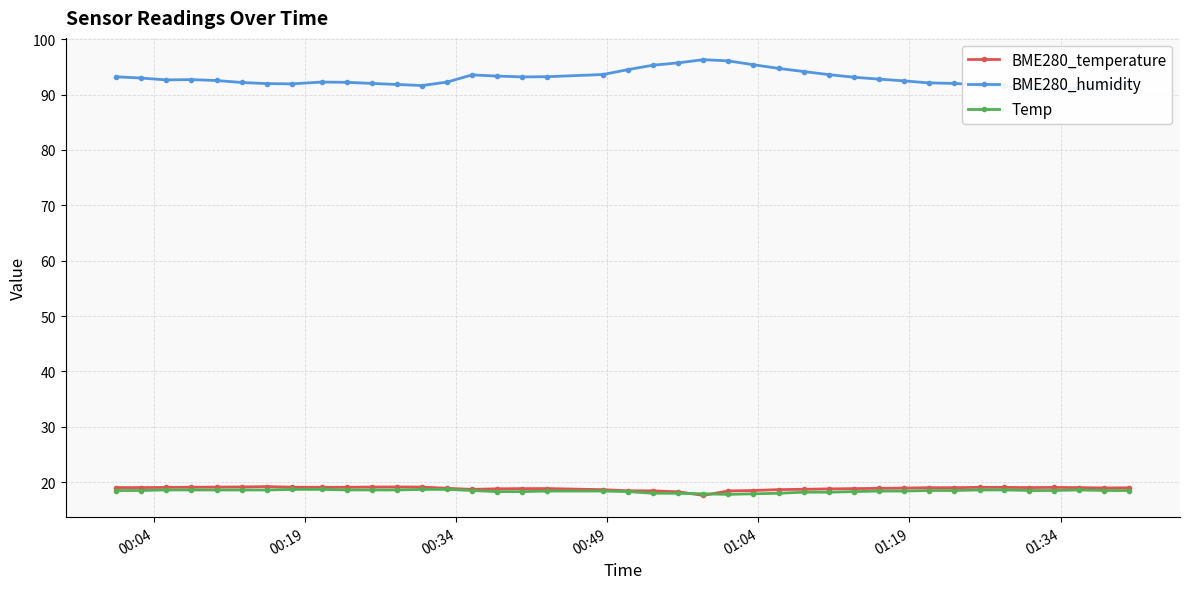

Reading left to right, transcribe all the data shown in this chart.

BME280_temperature: 19.0	19.0	19.1	19.1	19.1	19.1	19.2	19.1	19.1	19.1	19.1	19.1	19.1	18.9	18.7	18.8	18.8	18.9	18.6	18.4	18.4	18.3	17.6	18.4	18.5	18.7	18.7	18.8	18.8	18.9	18.9	19.0	19.0	19.1	19.1	19.0	19.1	19.0	19.0	19.0
BME280_humidity: 93.2	93.0	92.7	92.7	92.5	92.2	92.0	91.9	92.3	92.2	92.0	91.8	91.6	92.3	93.5	93.3	93.2	93.2	93.6	94.5	95.3	95.7	96.3	96.1	95.4	94.7	94.2	93.6	93.1	92.8	92.5	92.1	92.0	91.8	91.6	91.1	91.0	91.3	91.6	91.8
Temp: 18.5	18.5	18.6	18.6	18.6	18.6	18.6	18.7	18.7	18.6	18.6	18.6	18.7	18.7	18.5	18.3	18.3	18.4	18.4	18.3	18.0	18.0	17.9	17.8	17.9	18.0	18.2	18.2	18.3	18.4	18.4	18.5	18.5	18.6	18.6	18.5	18.5	18.6	18.5	18.5